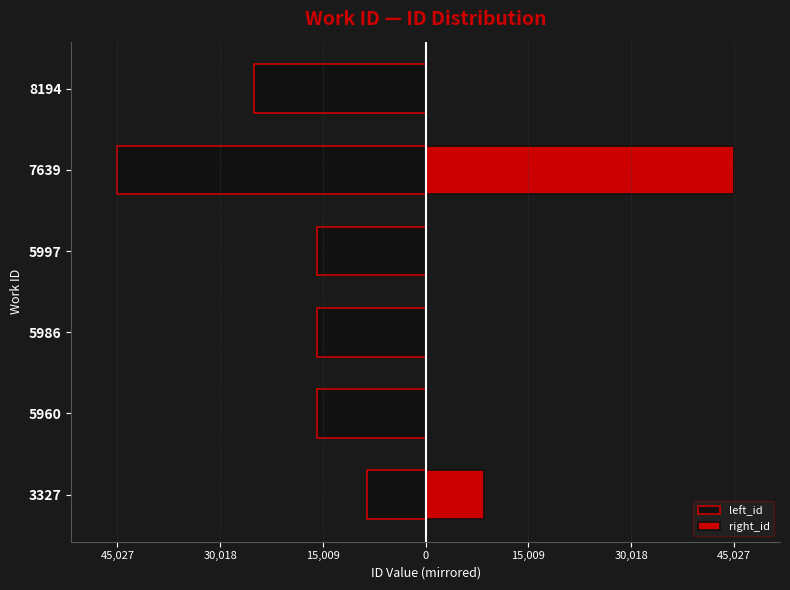

What is the total value across all series at 30,018?

-15858